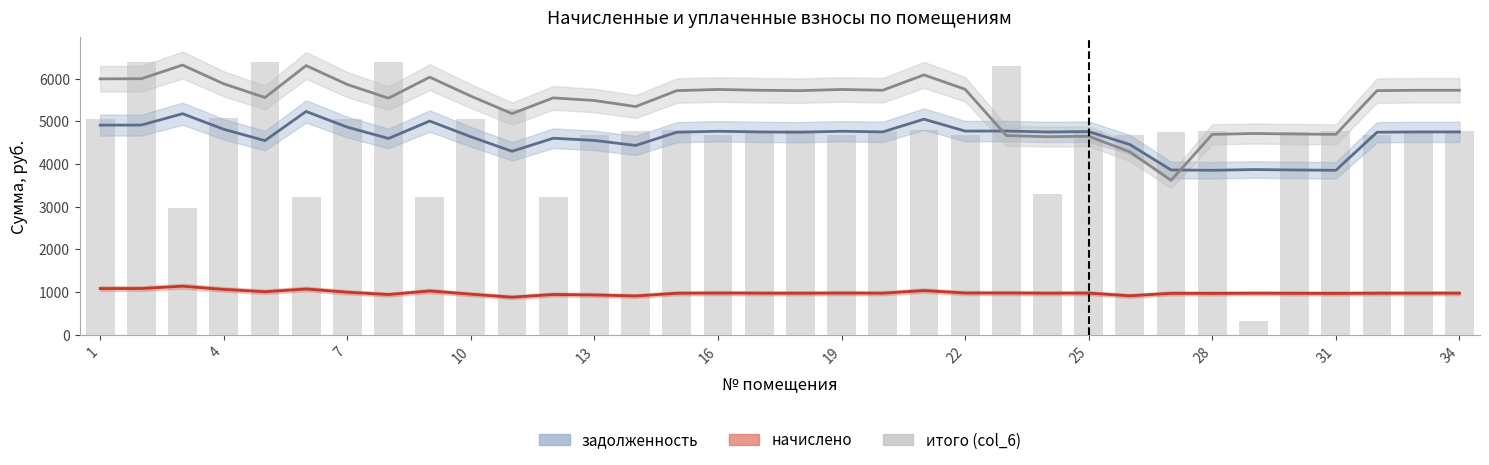

At 22, list the series in order from smallest to largest.

начислено, задолженность, итого (col_6)